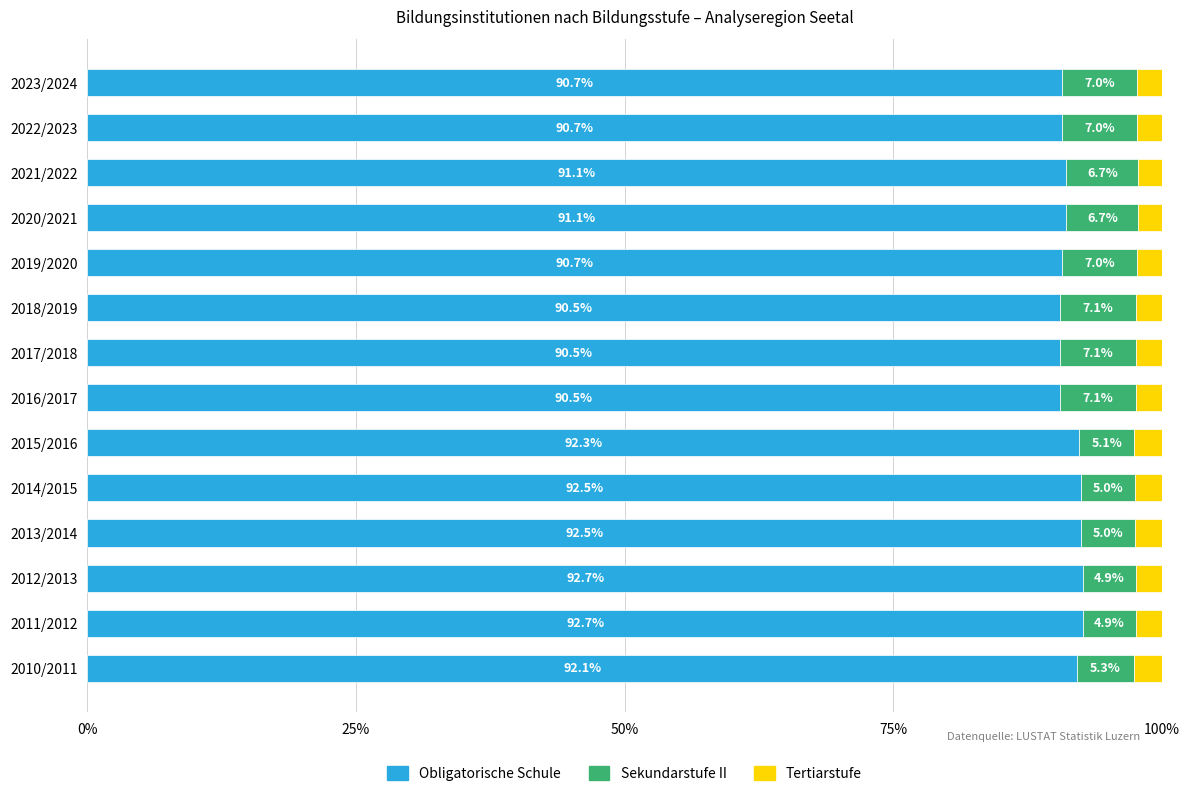

True or false: Obligatorische Schule has a value of 91.1 at 2021/2022.

True